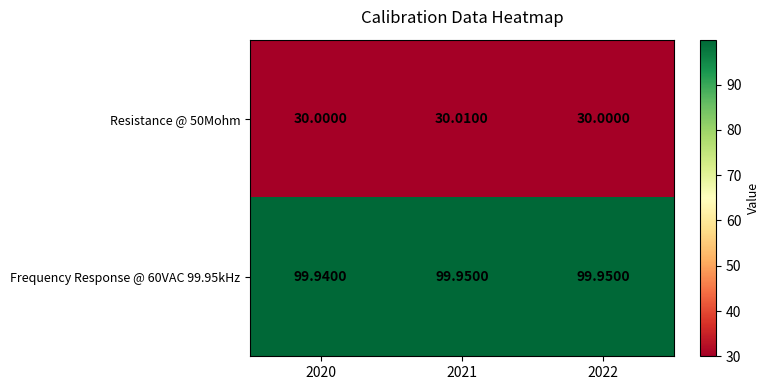

Is the value of Frequency Response @ 60VAC 99.95kHz at 2020 greater than the value of Resistance @ 50Mohm at 2021?

Yes